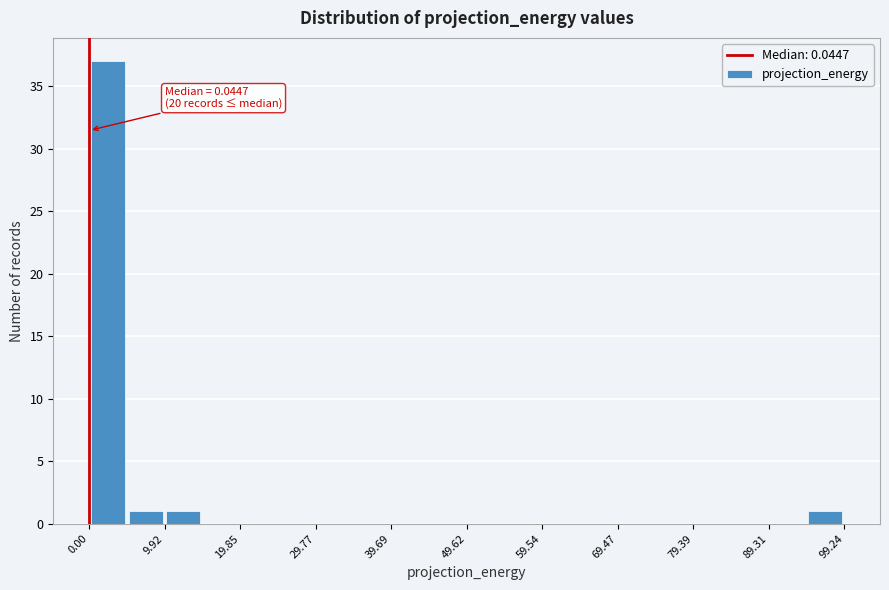

Which range on the x-axis has the tallest bar?

0 to 5